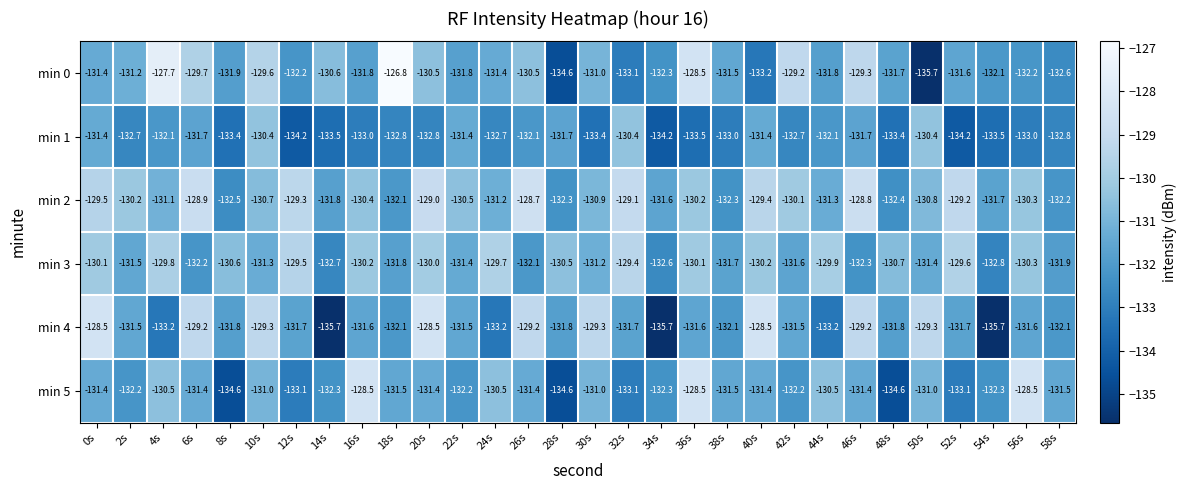

The min 1 series shows -133.4 at 48s. True or false?

True